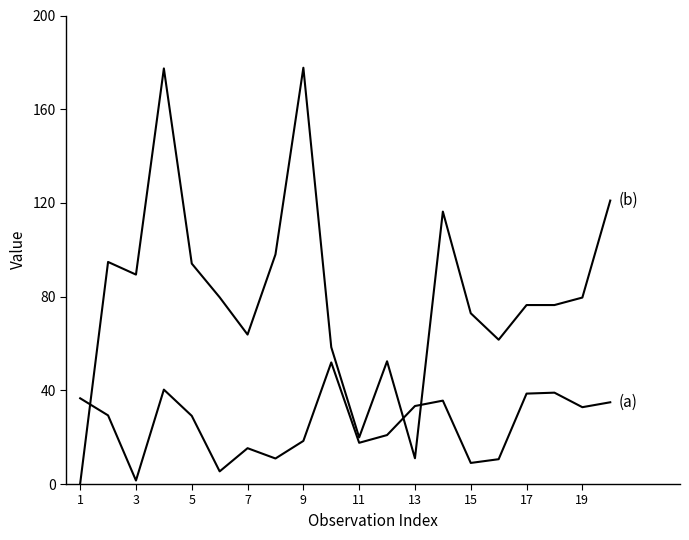

Does the chart display data point markers on the line(s)?

No